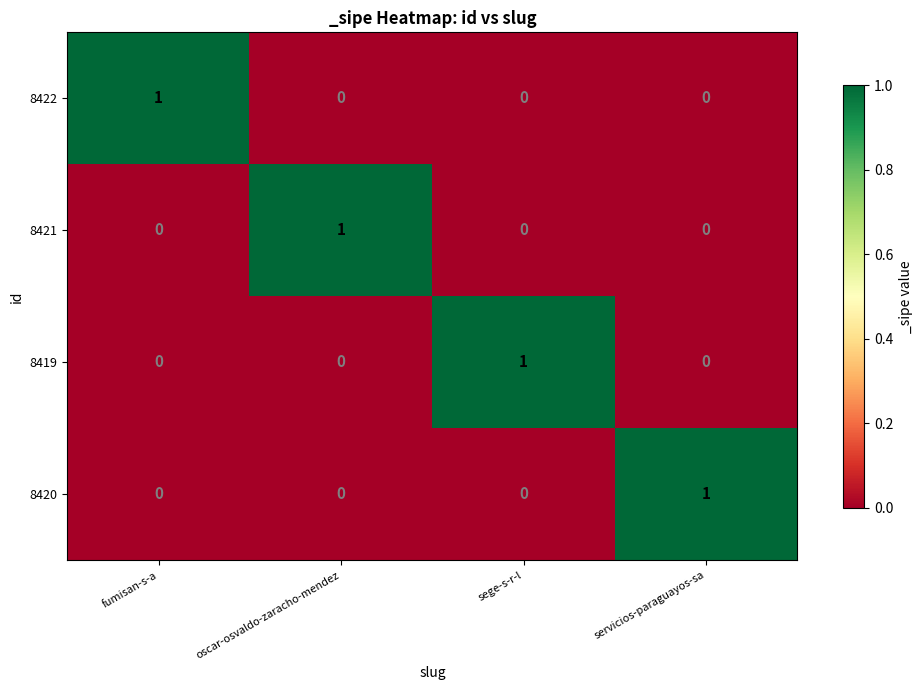

At how many categories does at least one series exceed 0?

4